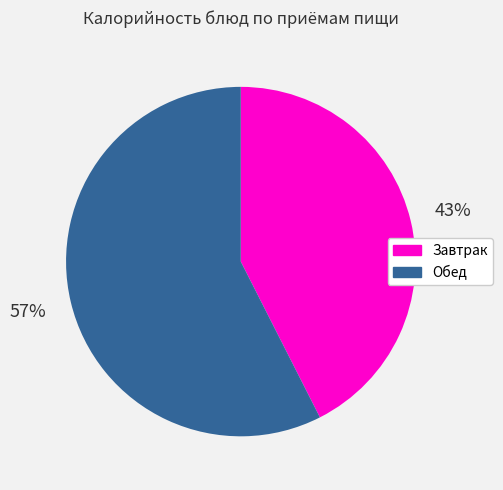

True or false: Обед accounts for 57% of the total.

True